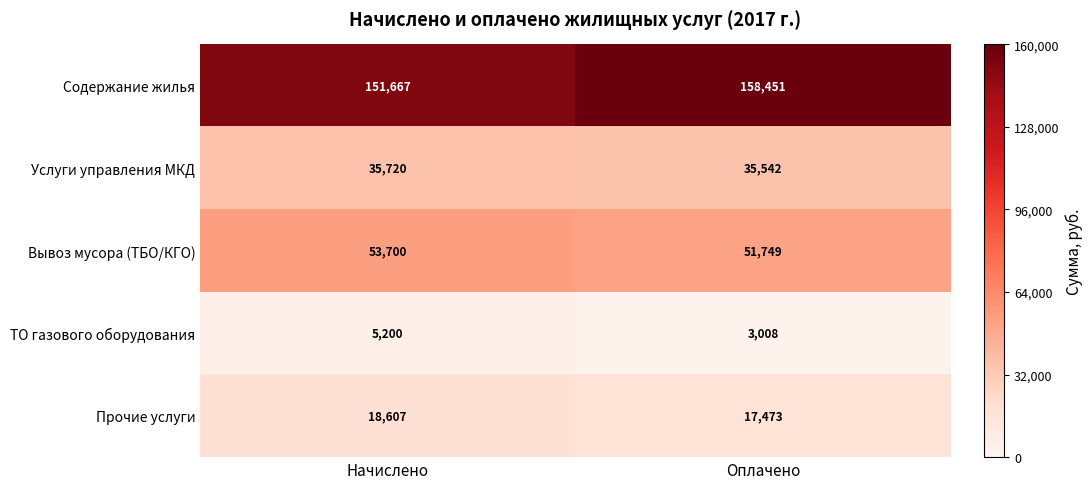

At how many categories does at least one series exceed 69097?

2